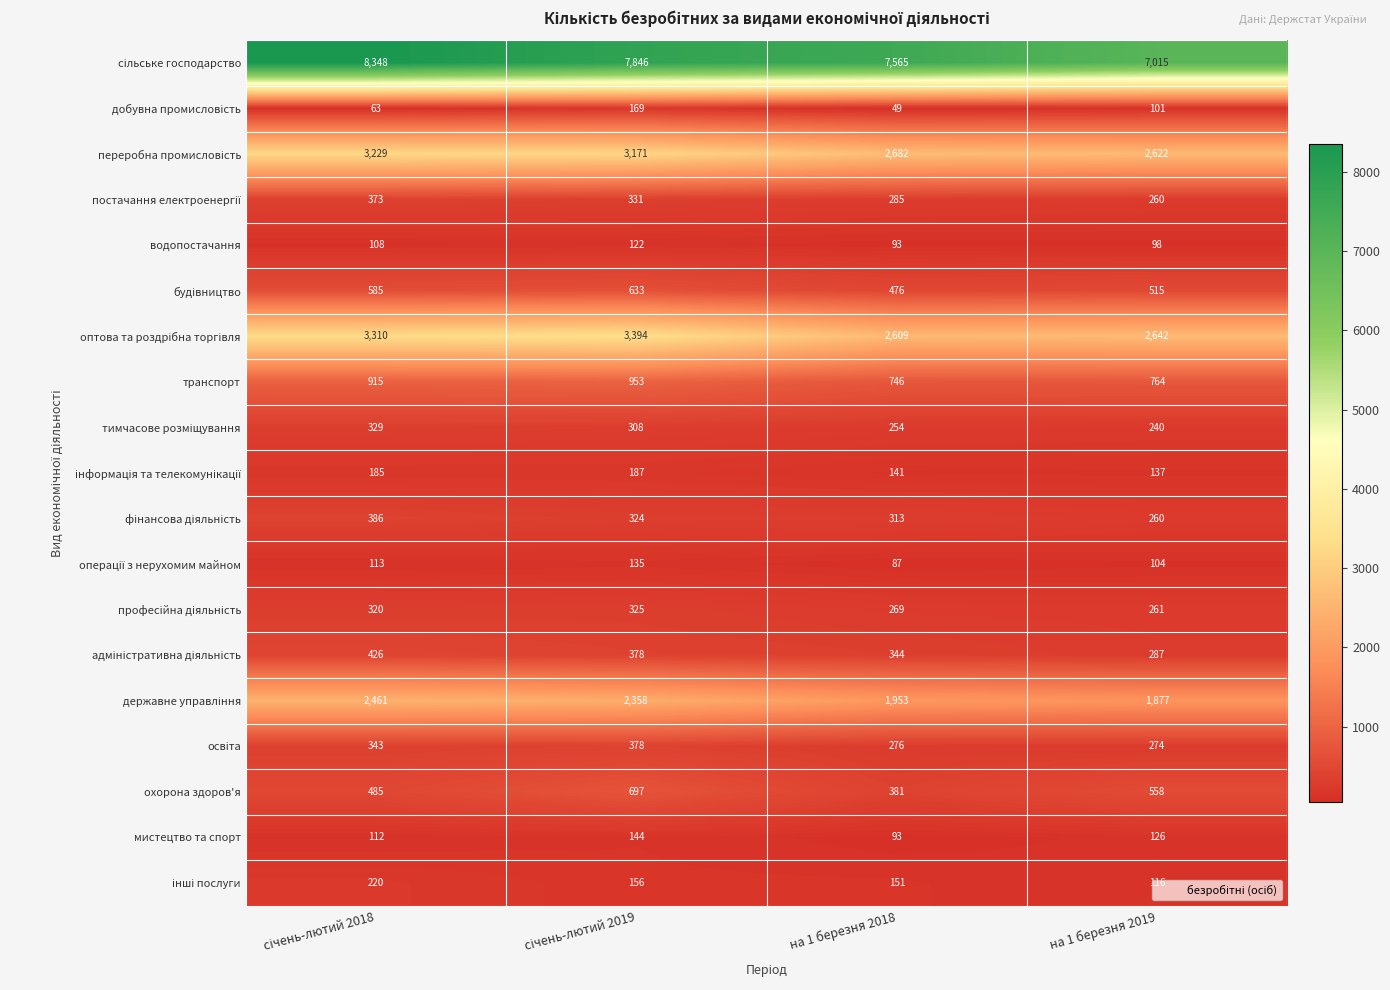

What is the spread (max minus min) of values at на 1 березня 2019?

6917